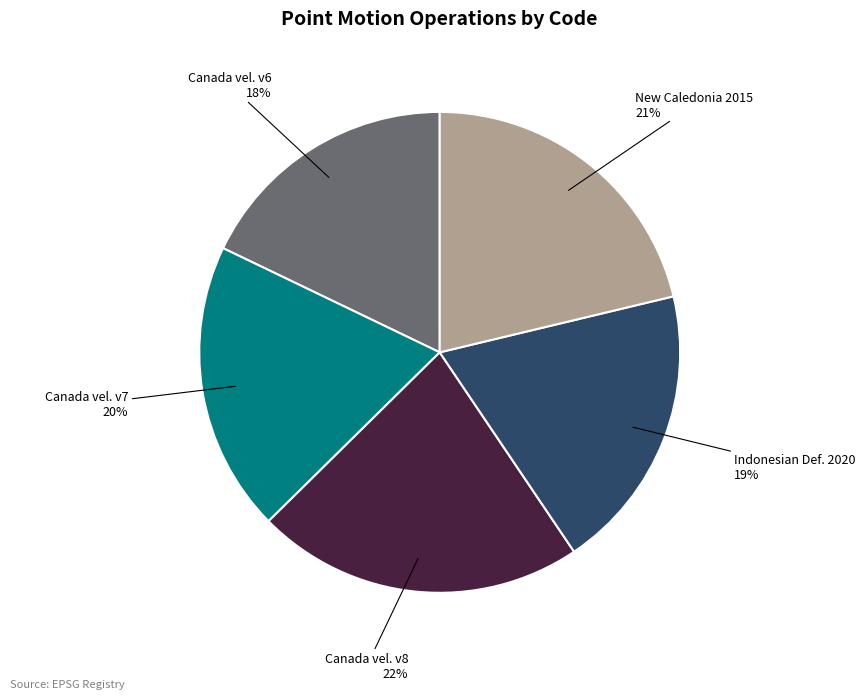

Does any single category account for the majority?

No